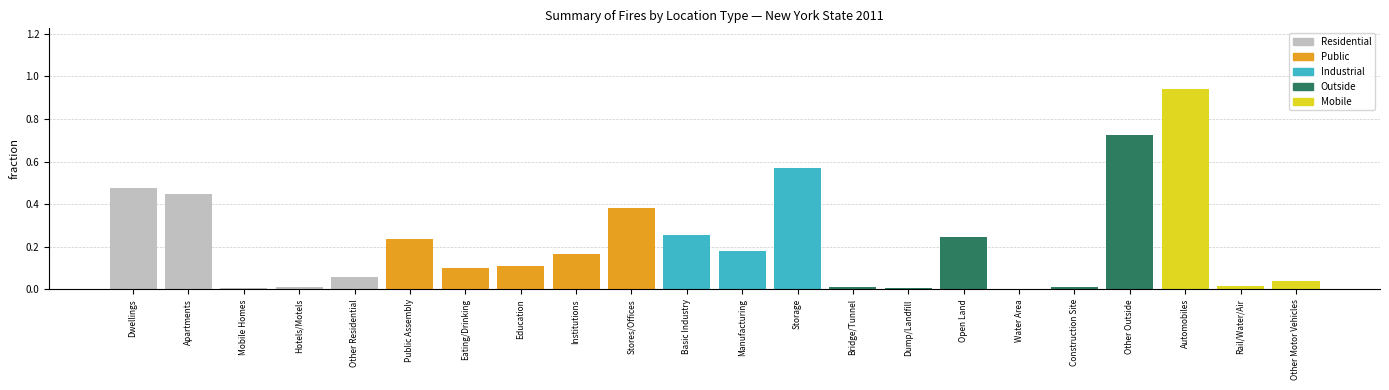

Which has a higher value, Eating/Drinking or Other Residential?

Eating/Drinking